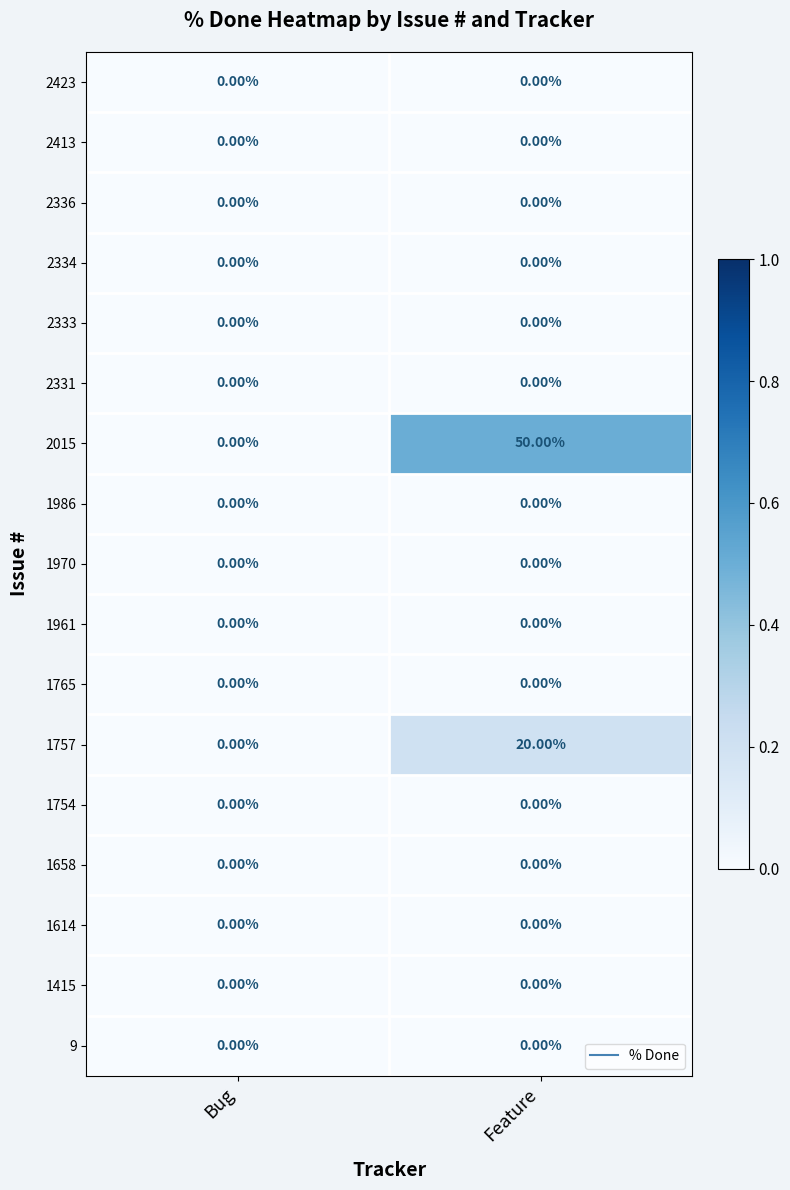

Between Bug and Feature, which series saw the biggest shift?

2015